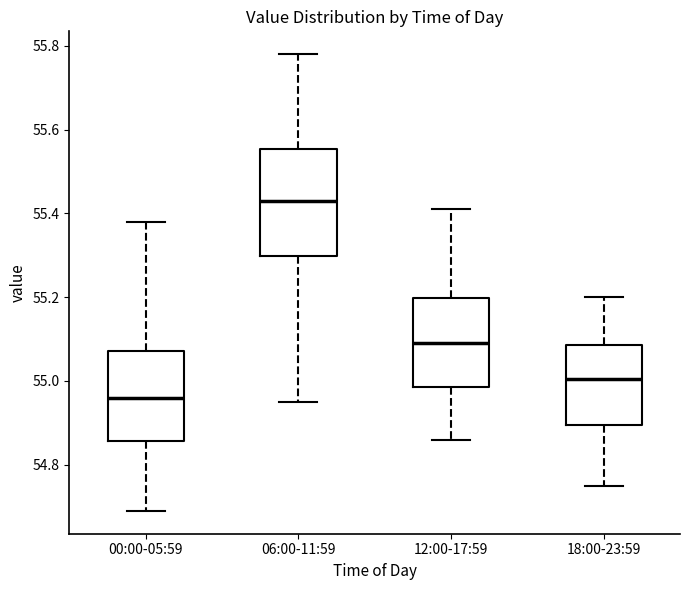

Which box's median line is the highest?

06:00-11:59